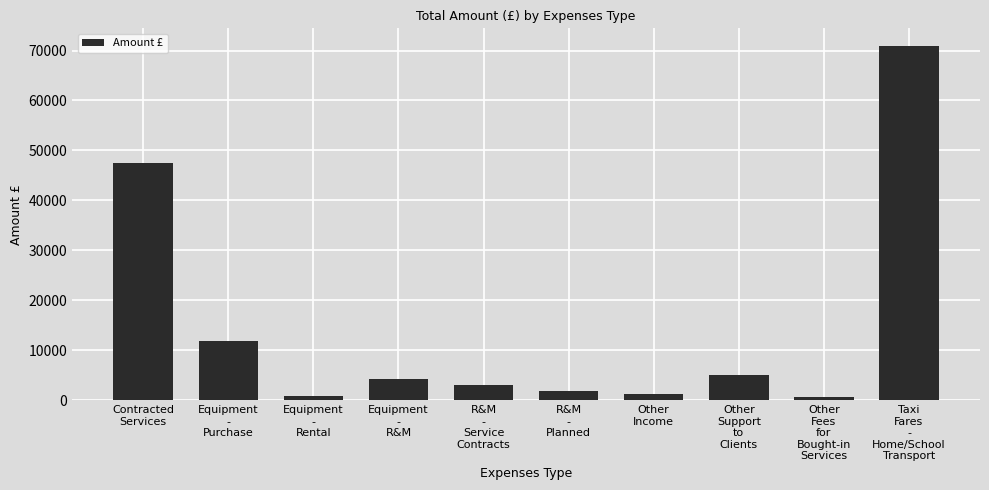

What is the maximum value shown in the chart?

70898.2